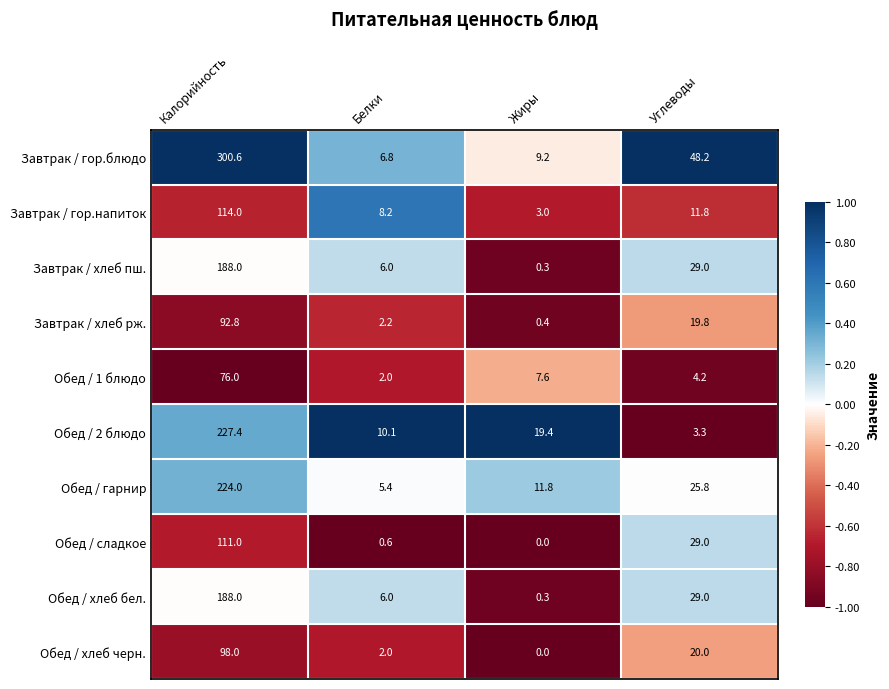

At which category is the sum across all series the highest?

Калорийность